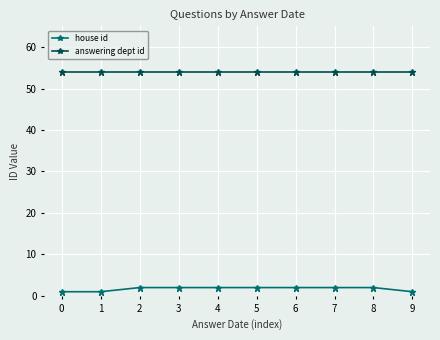

What is the value of the house id point at the 5th from the left?

2